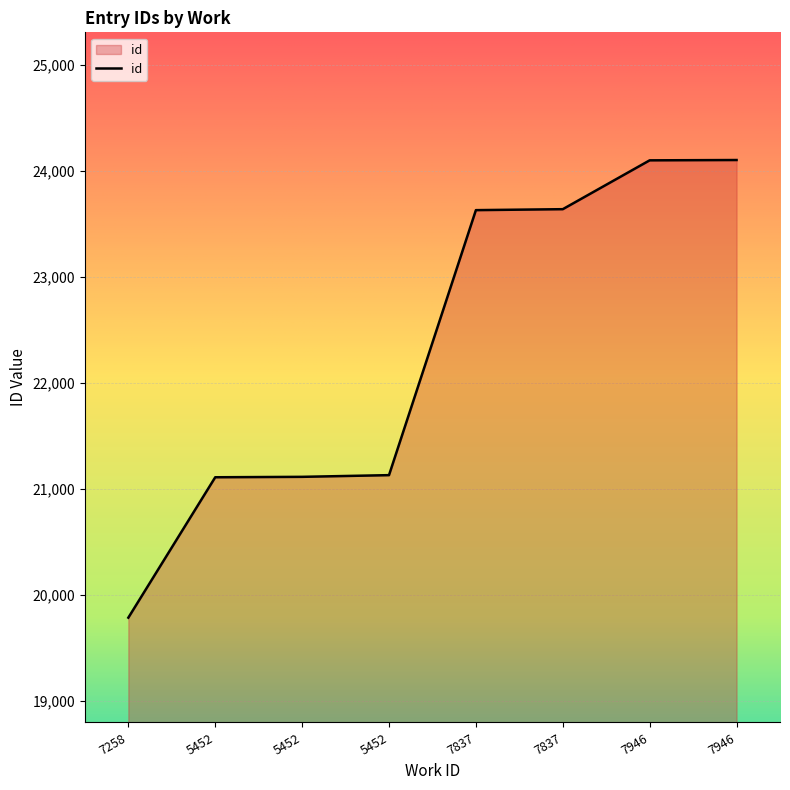

How many values are below 23628?

4